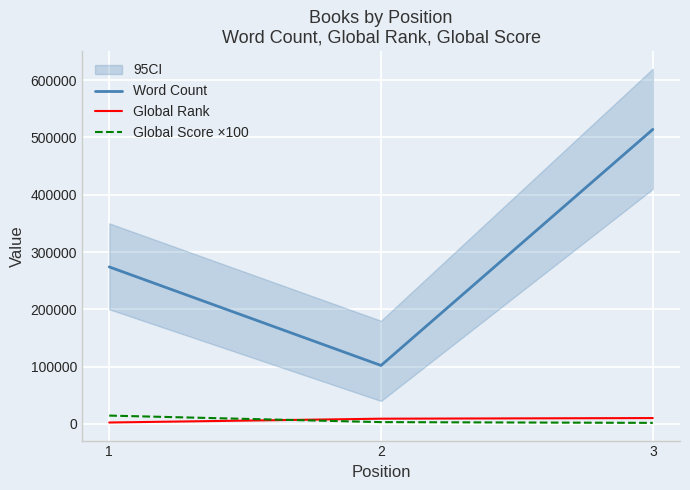

Reading left to right, list all the values displayed in this chart.

Word Count: 1=274000	2=102000	3=514000
Global Rank: 1=2438	2=9087	3=10205
Global Score ×100: 1=14500	2=3100	3=1800